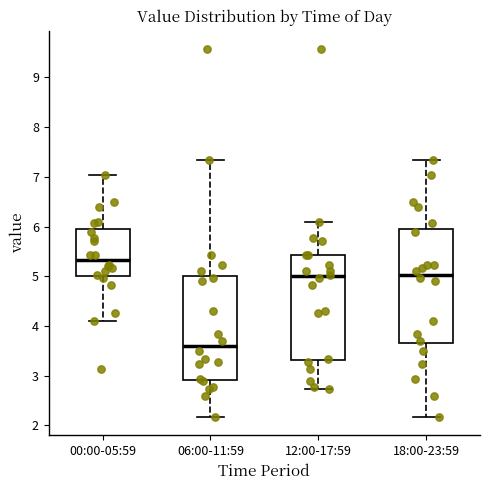

Which box's median line is the highest?

00:00-05:59